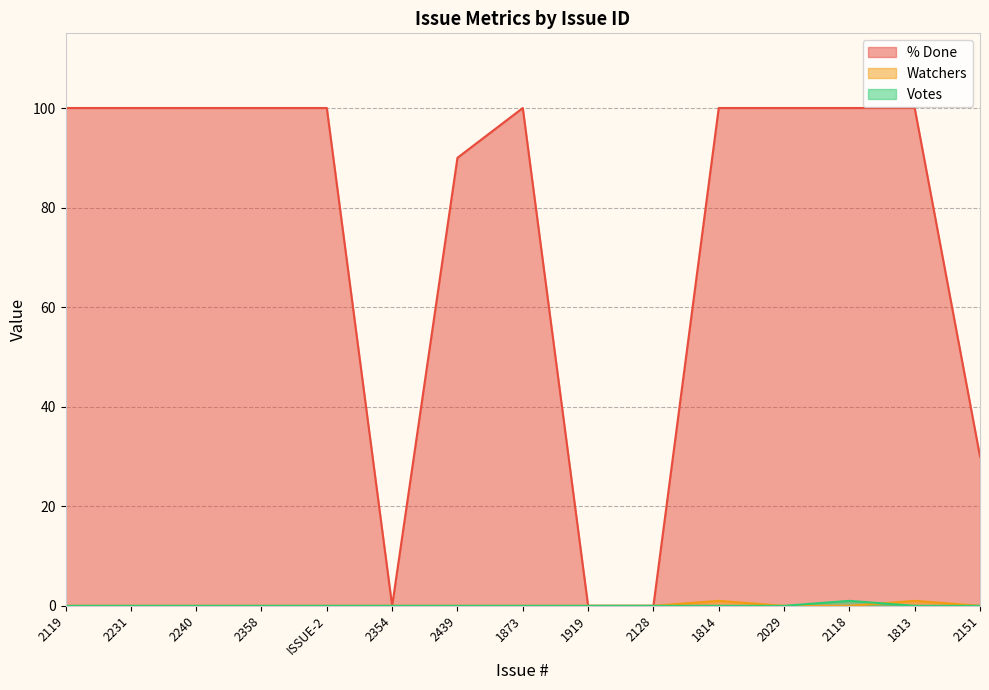

How many lines are shown in the chart?

3